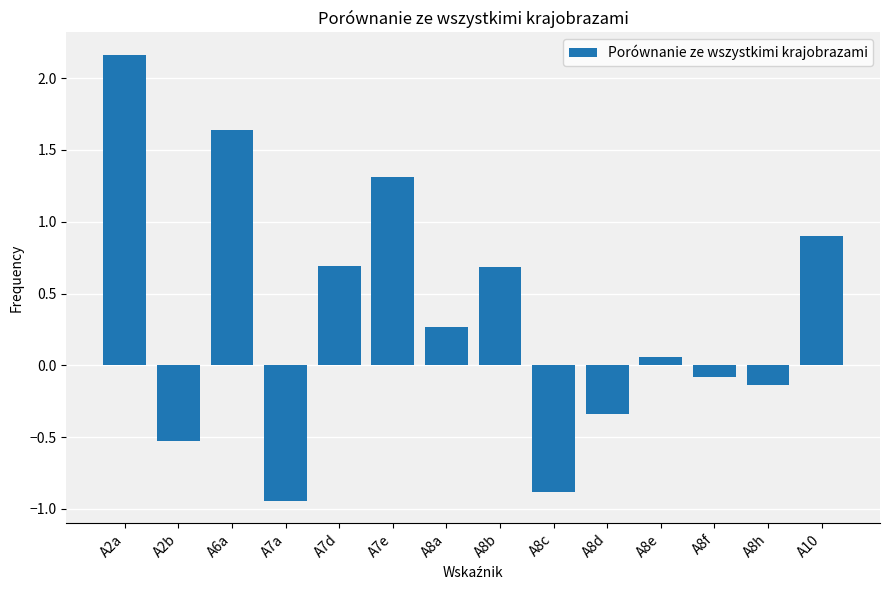

Which category has the highest value across all series?

A2a